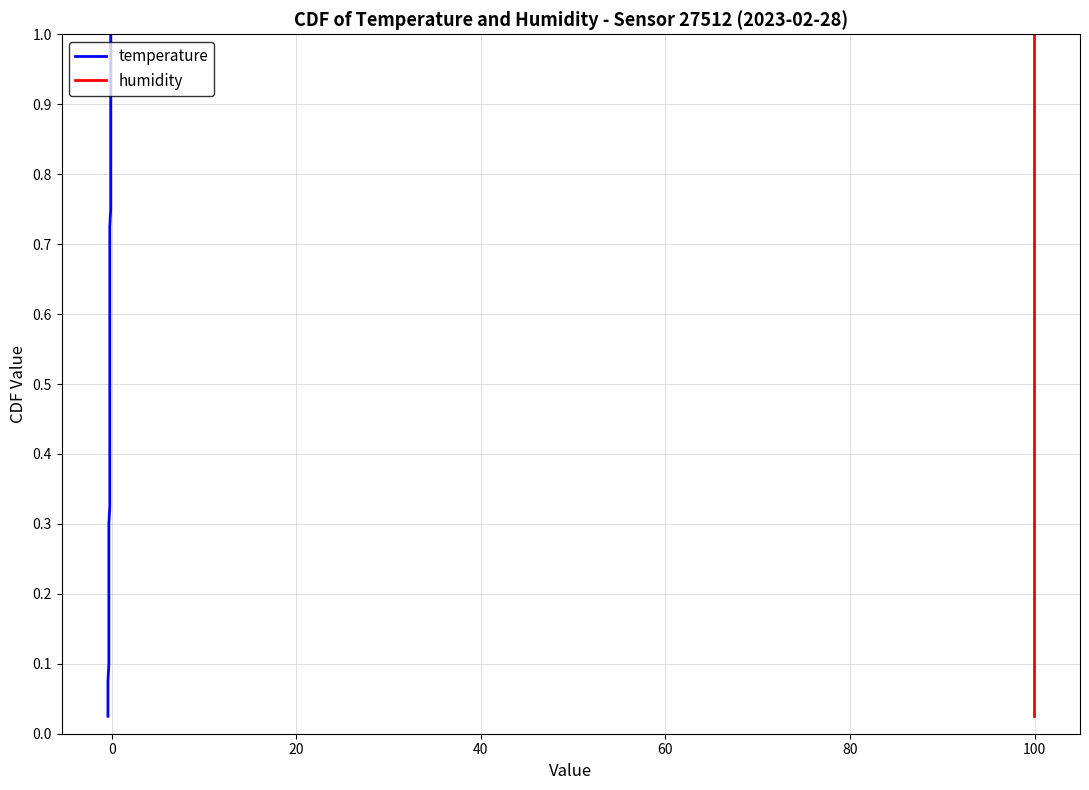

Is it true that humidity equals 0.2 at 28?

False